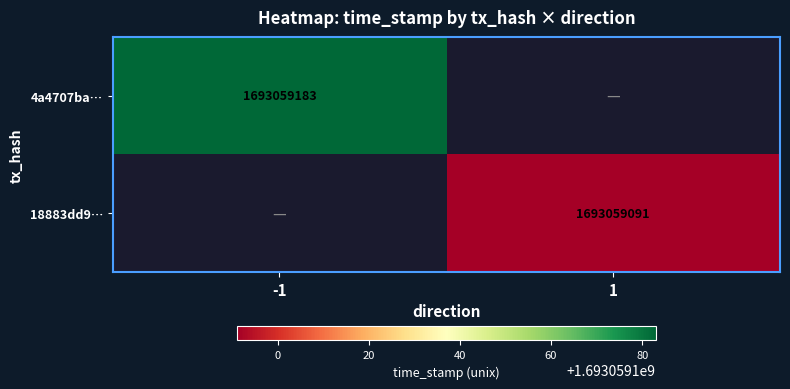

What is the sum of all -1 values?

1693059183